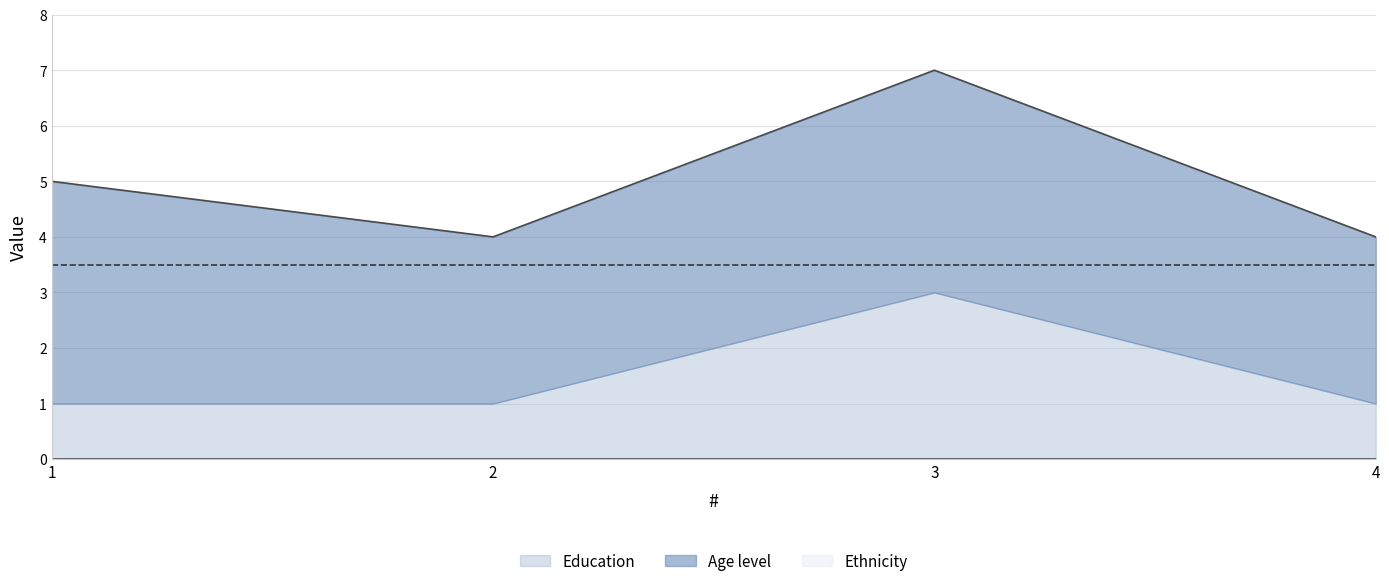

Rank the categories by Age level value from highest to lowest.

1, 3, 2, 4